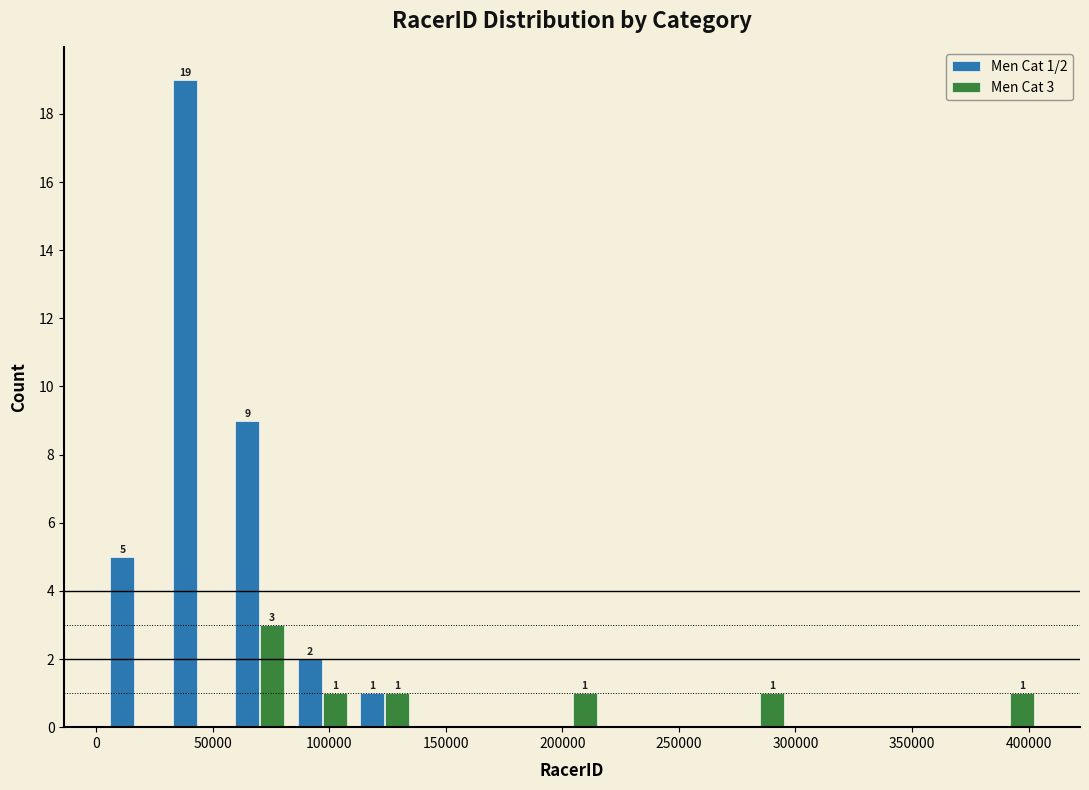

In the Men Cat 3 series, which range on the x-axis has the tallest bar?

55000 to 85000